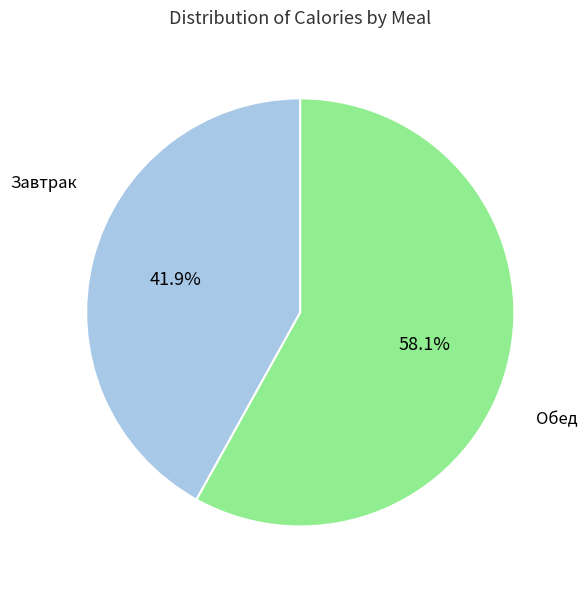

What is the ratio of the value at Завтрак to the value at Обед?

0.7